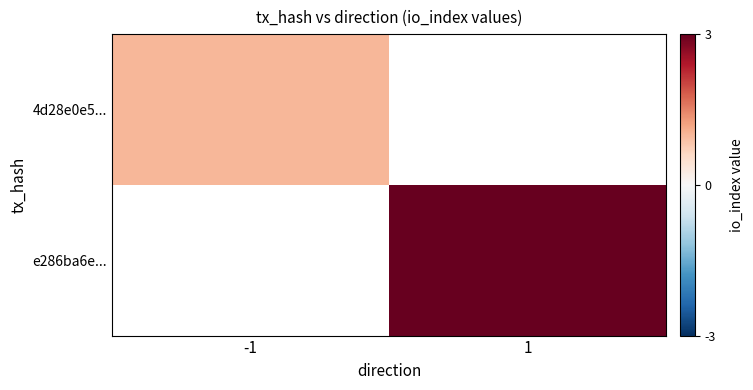

Is it true that 4d28e0e5... equals 1.0 at -1?

True